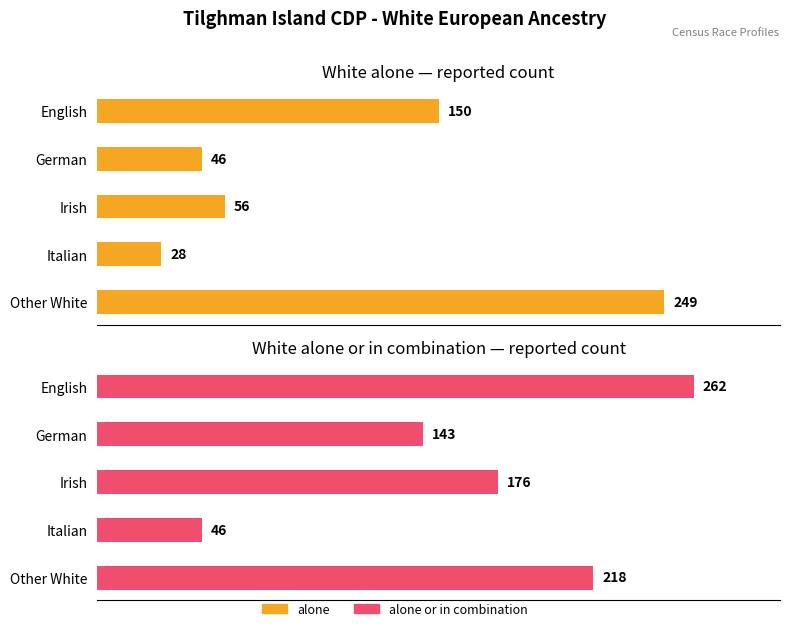

What is the difference between the second highest and second lowest values in the alone or in combination series?

75